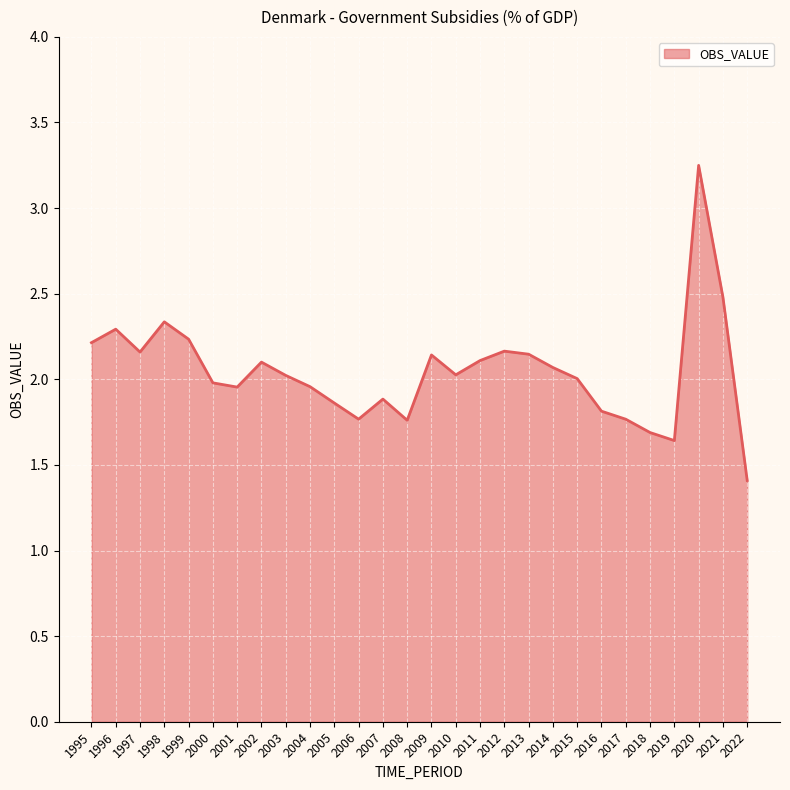

Which label corresponds to the smallest value in the chart?

2022